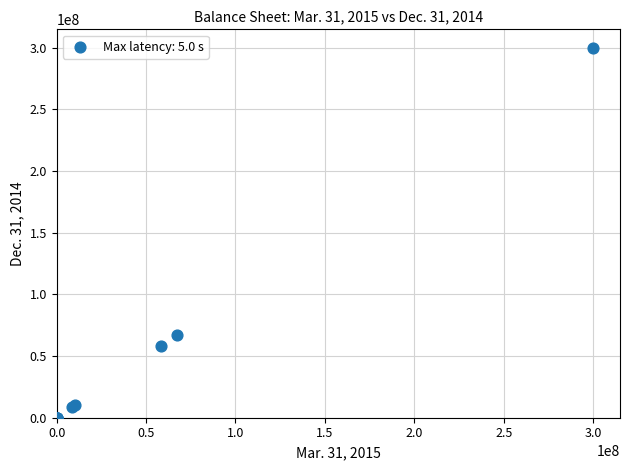

What Y value in the scatter plot is closest to 150000000?

67075389.0